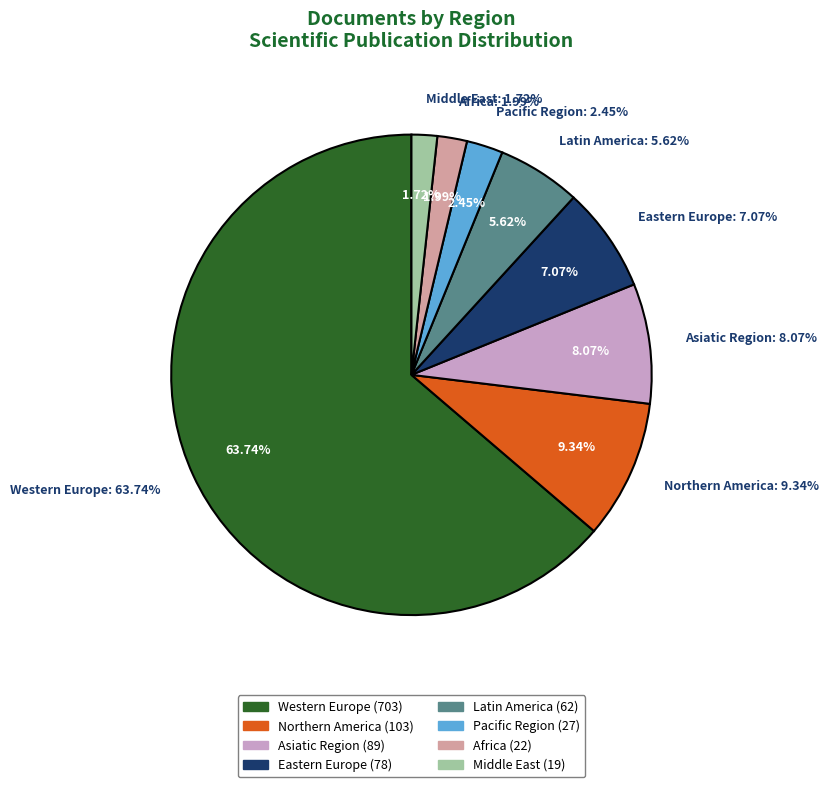

To the nearest percent, what portion does Eastern Europe represent?

7%